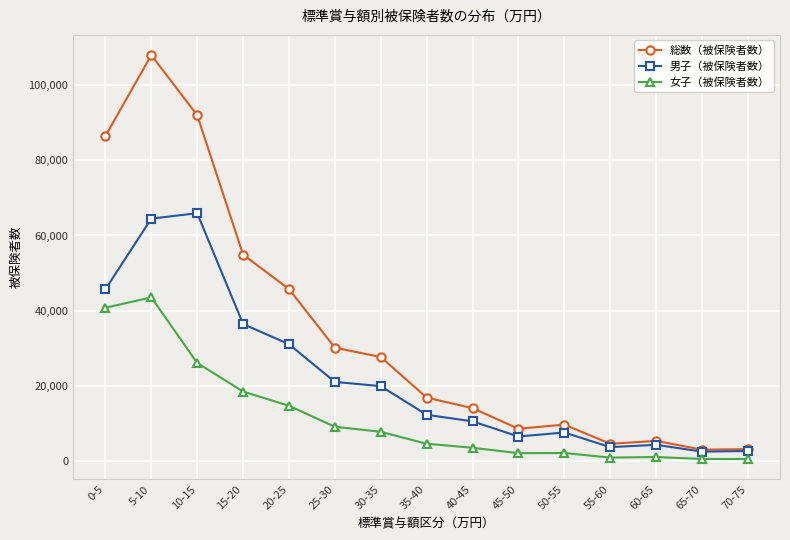

What is the sum of all 女子（被保険者数） values?

175556